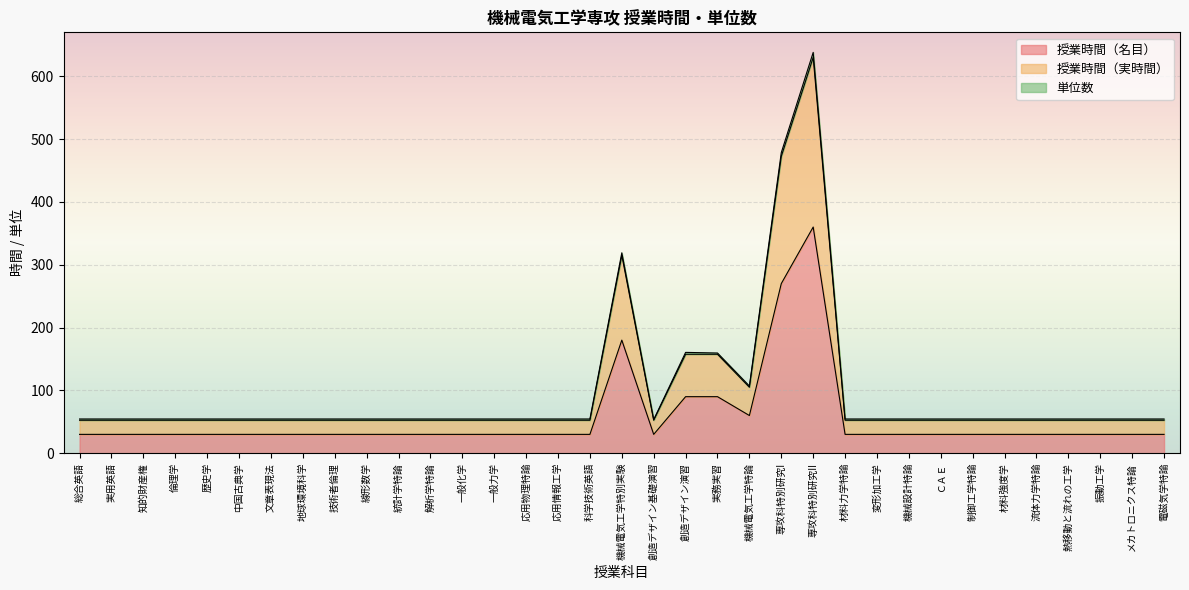

The value of 授業時間（実時間） at 一般力学 is 11.0. True or false?

False